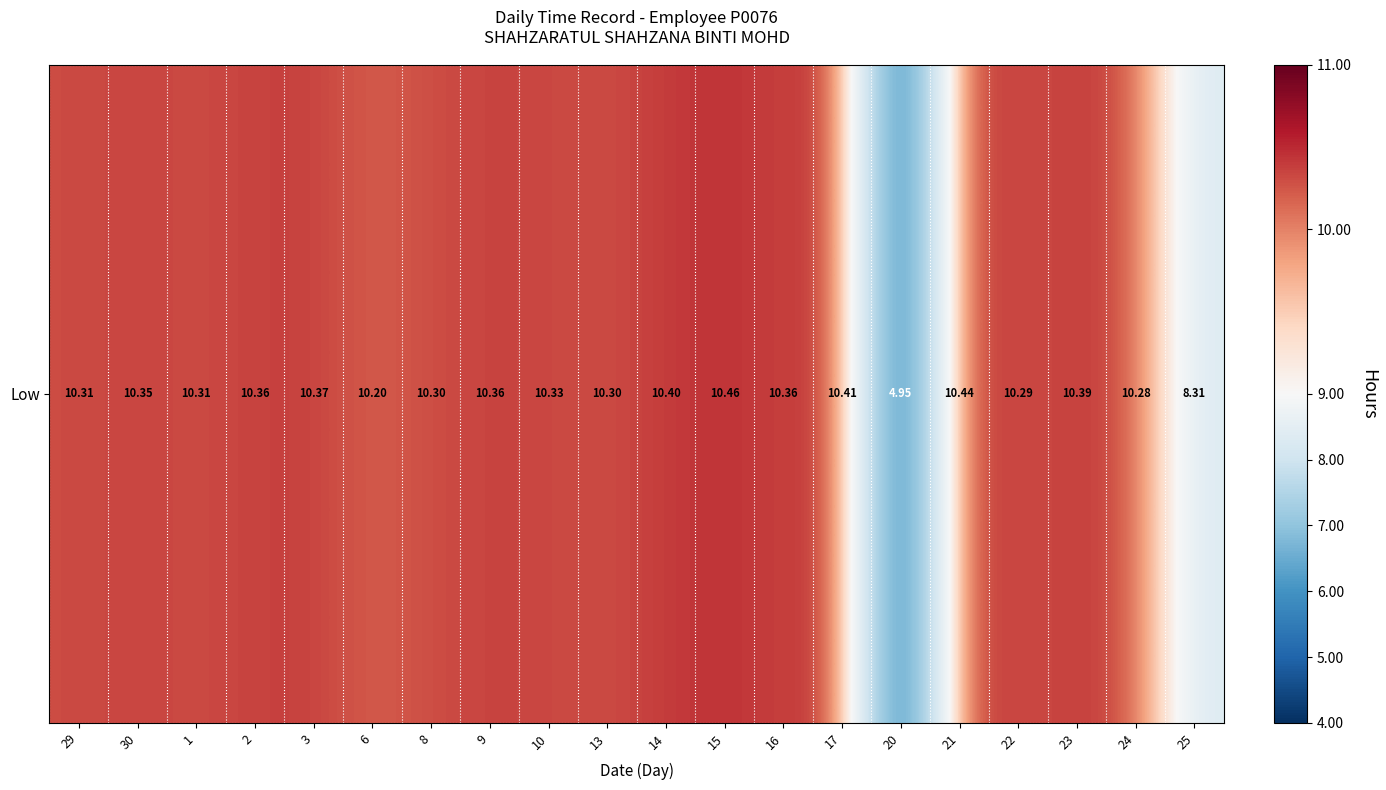

Reading left to right, list all the values displayed in this chart.

10.3	10.3	10.3	10.4	10.4	10.2	10.3	10.4	10.3	10.3	10.4	10.5	10.4	10.4	5.0	10.4	10.3	10.4	10.3	8.3